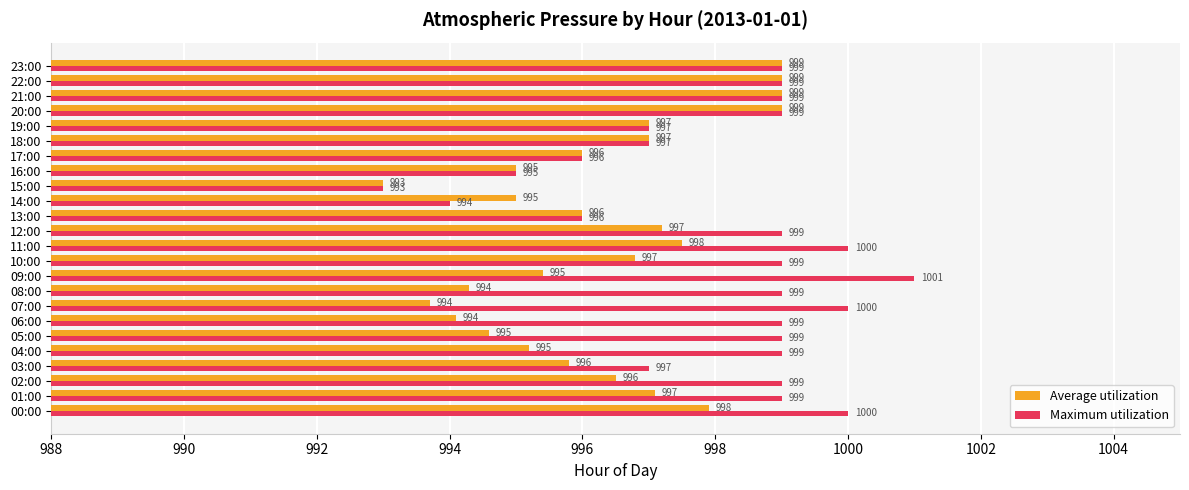

What is the difference between the maximum and second lowest values in the Maximum utilization series?

7.0